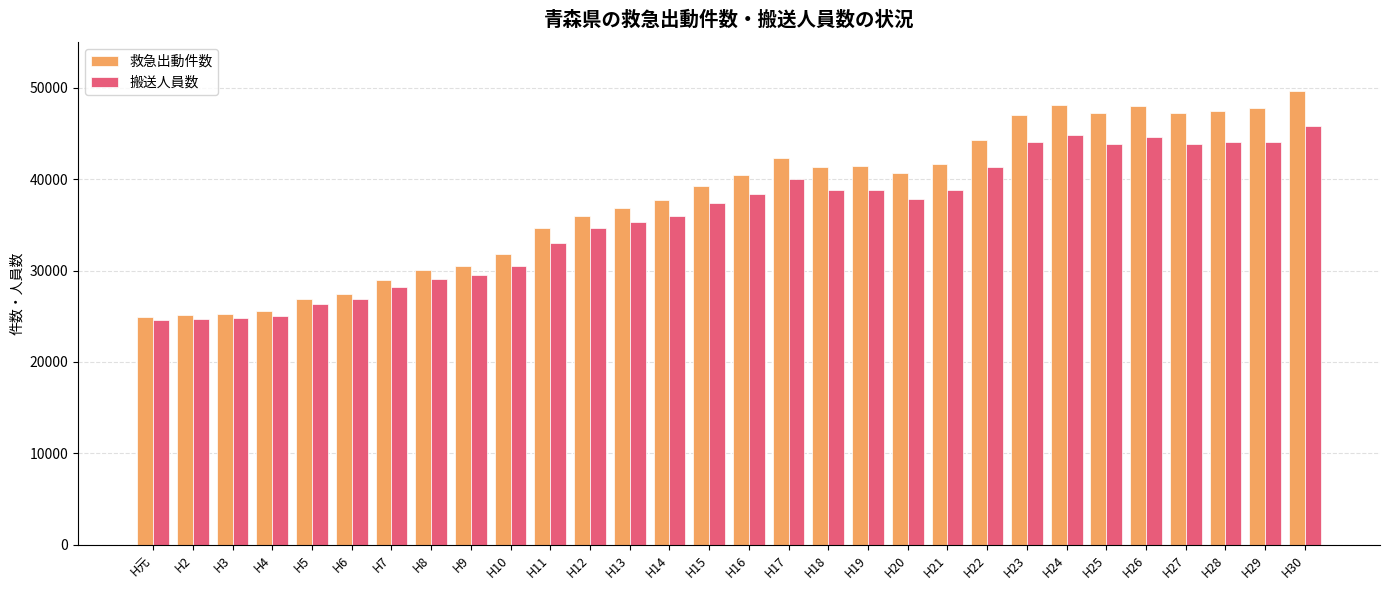

The value of 搬送人員数 at H8 is 29082. True or false?

True